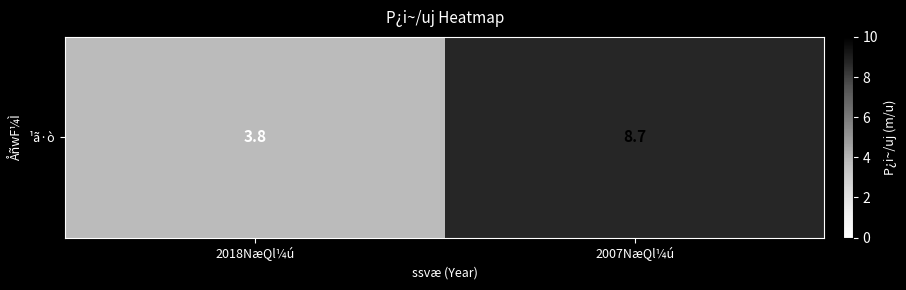

Read the value at 2007NæQl¼ú.

8.7